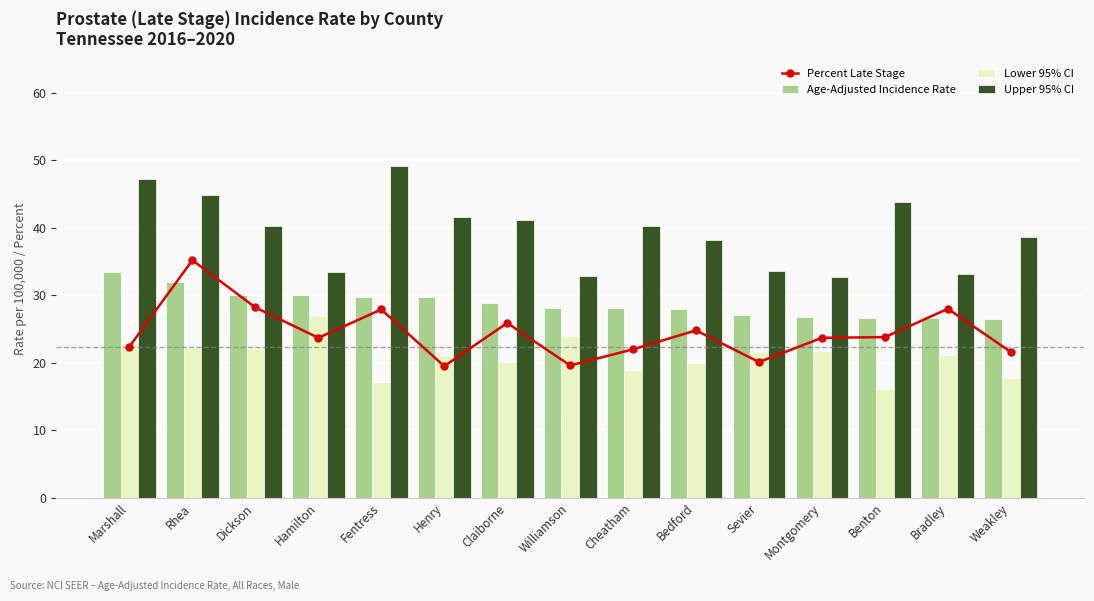

What is the sum of all Upper 95% CI values?

590.8